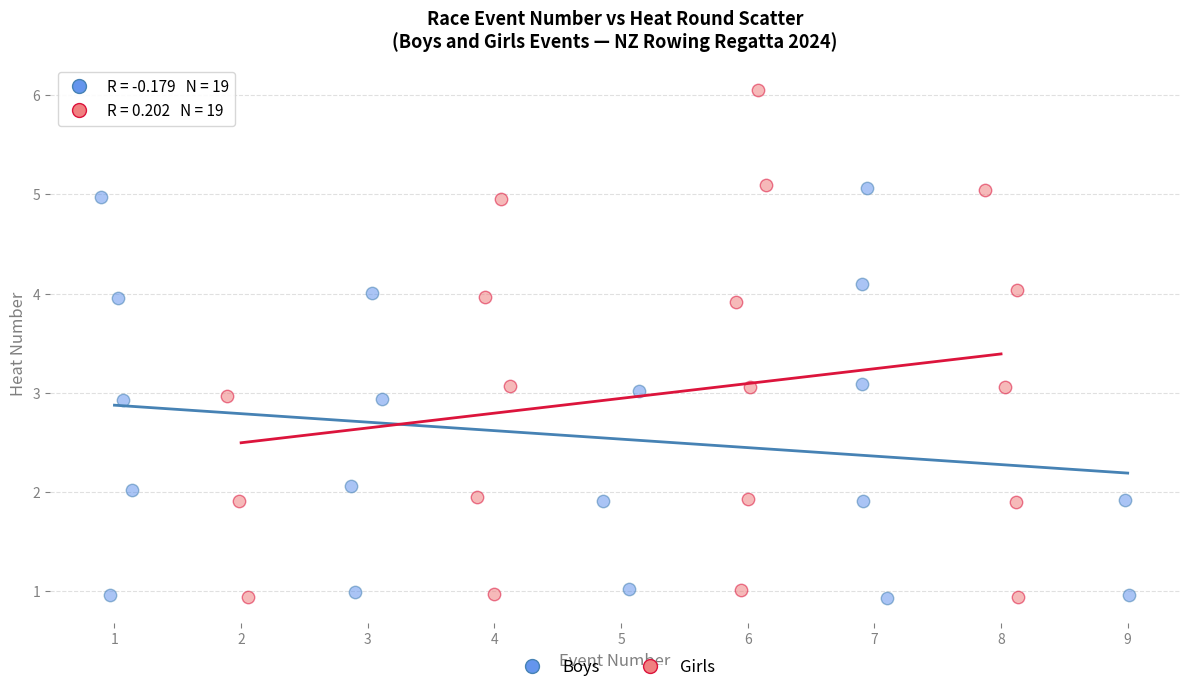

What are all the series names shown in the legend?

Boys, Girls